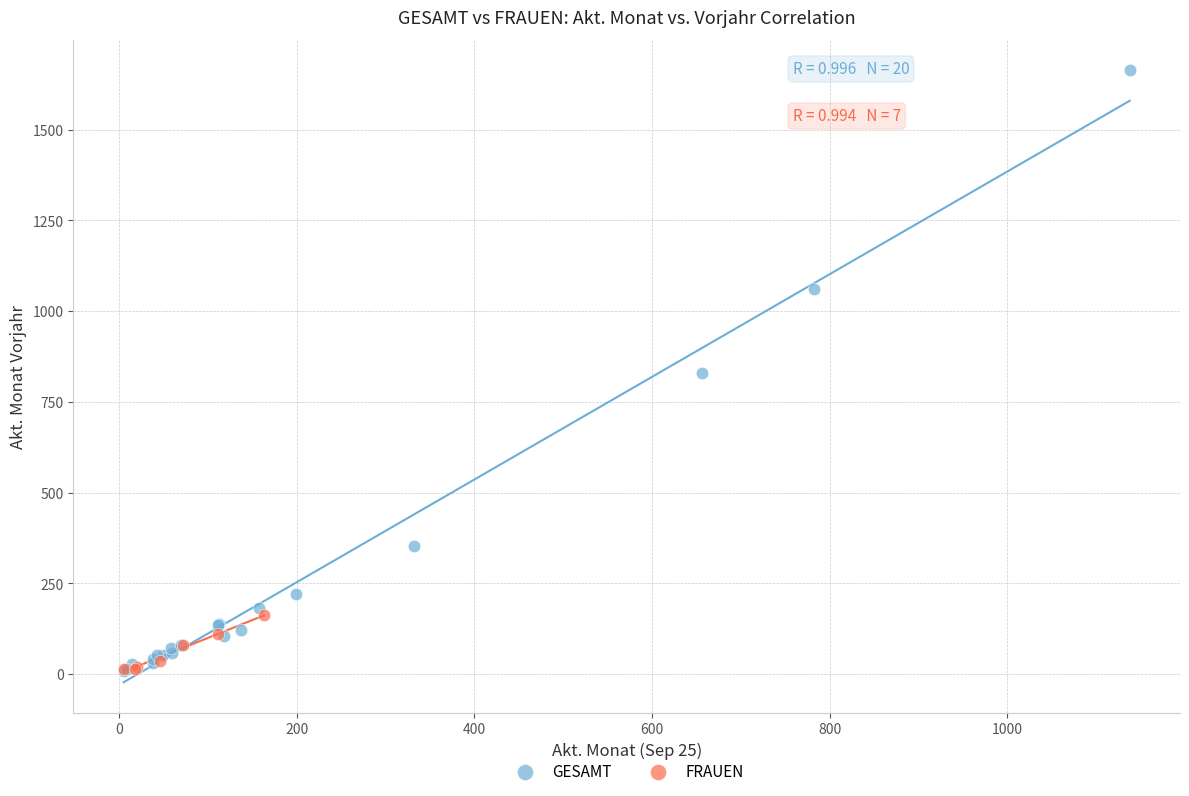

Which series has the largest Y range (max minus min)?

GESAMT